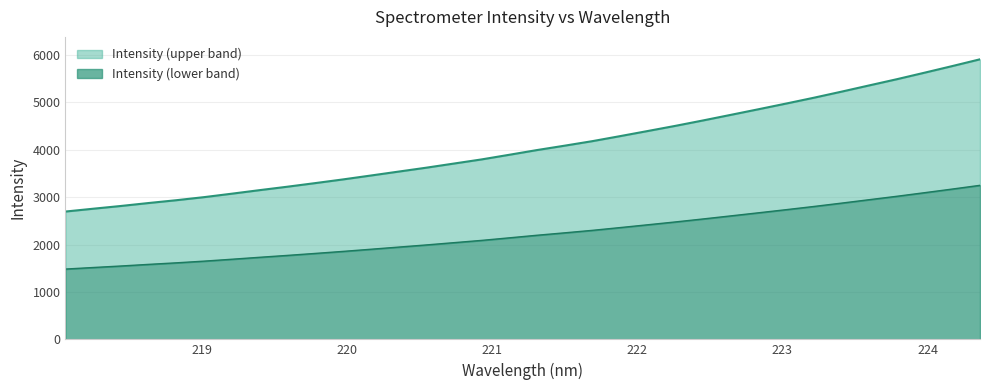

What is the lowest value of the Intensity (lower band) series?

1483.6